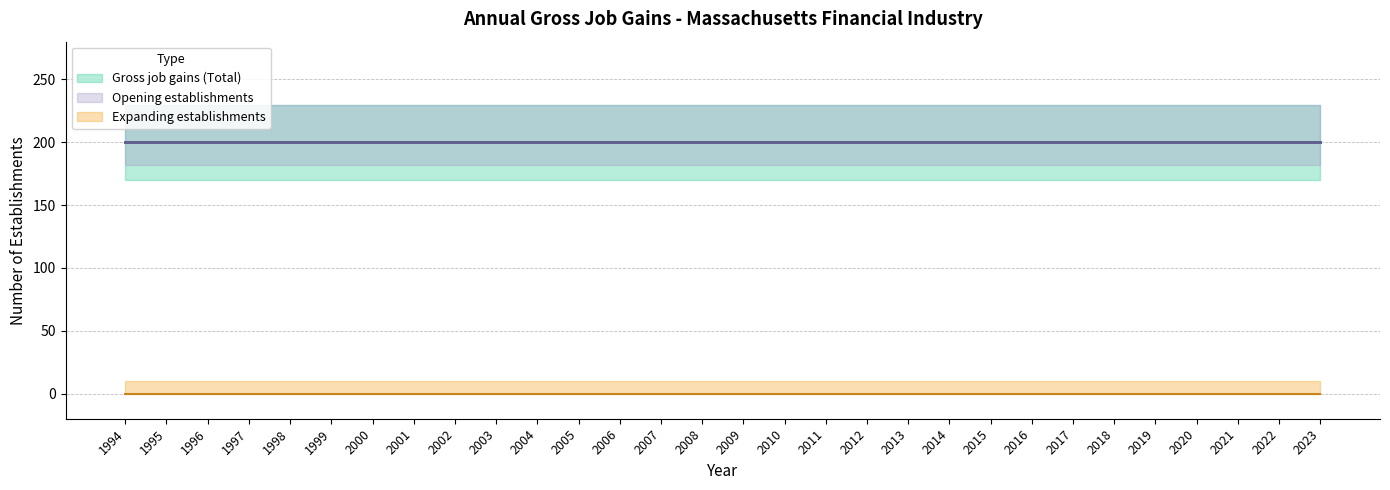

What is the total value across all series at 1996?

400